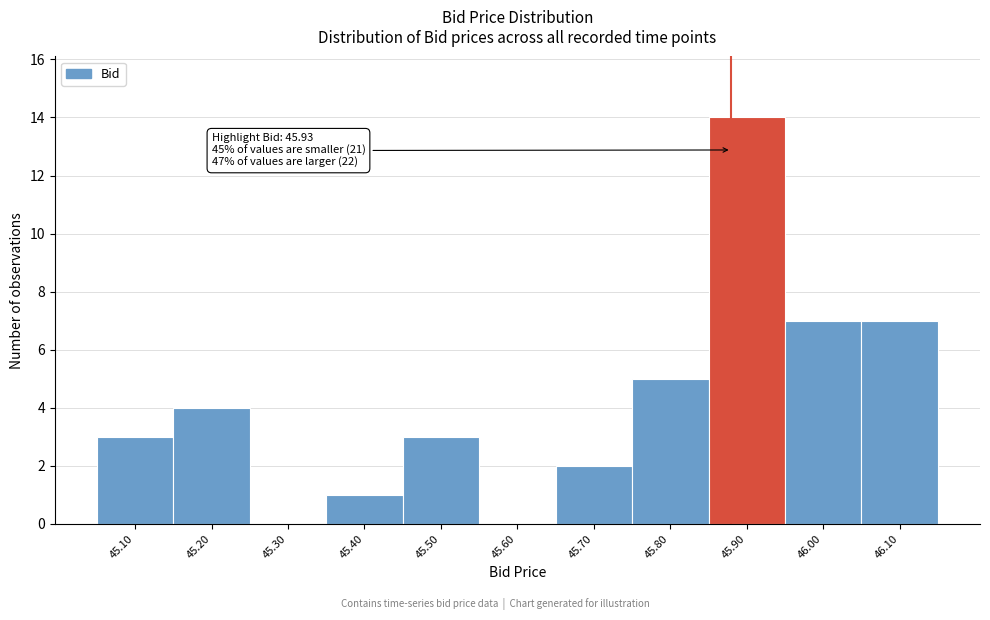

Reading right to left, extract all data points from this chart.

46.10=7	46.00=7	45.90=14	45.80=5	45.70=2	45.60=0	45.50=3	45.40=1	45.30=0	45.20=4	45.10=3